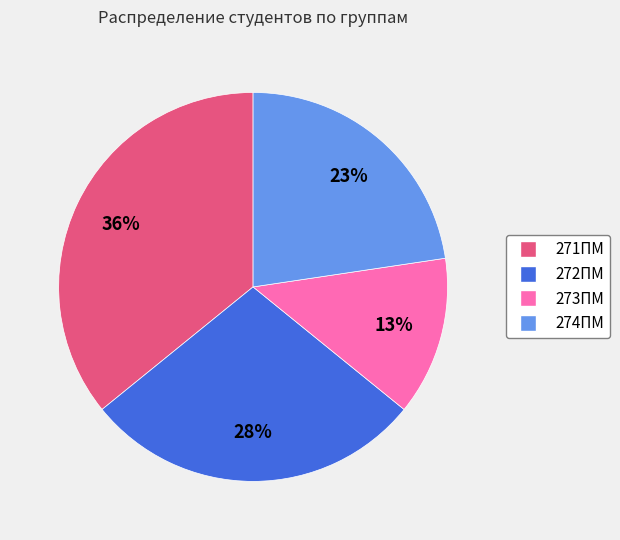

To the nearest percent, what is the difference between the largest and smallest slice percentages?

23%